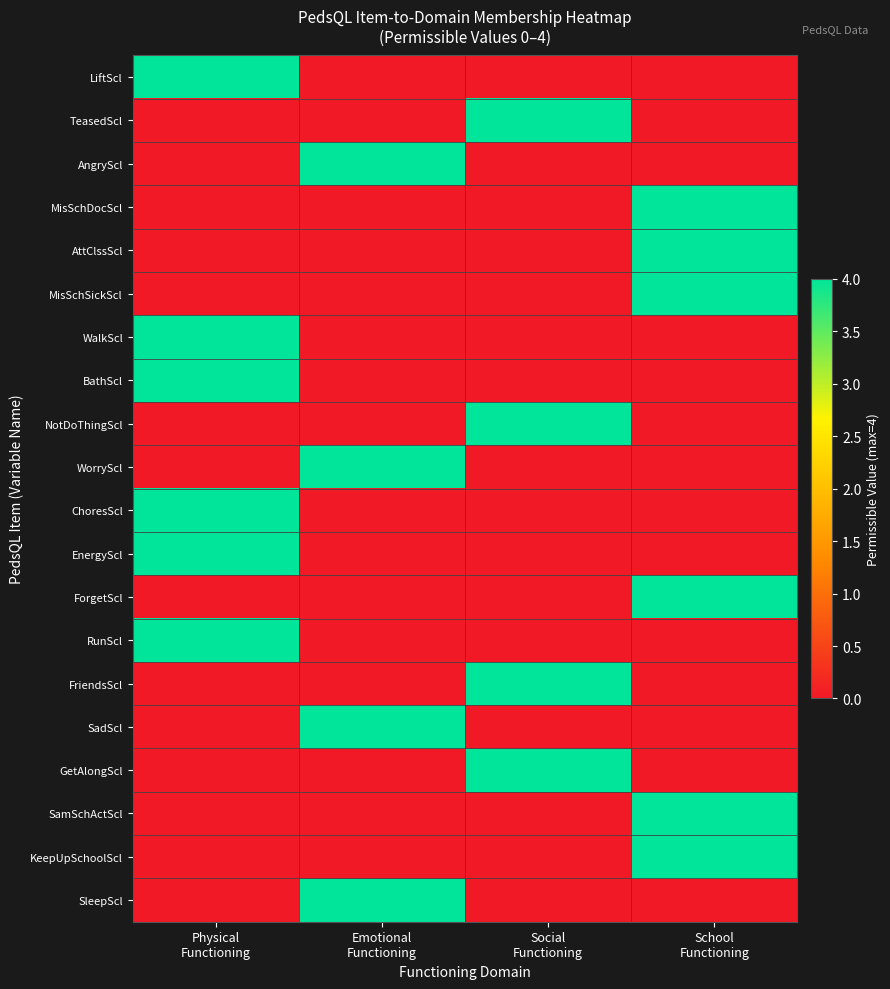

What is the difference between the highest and lowest values at Emotional
Functioning?

4